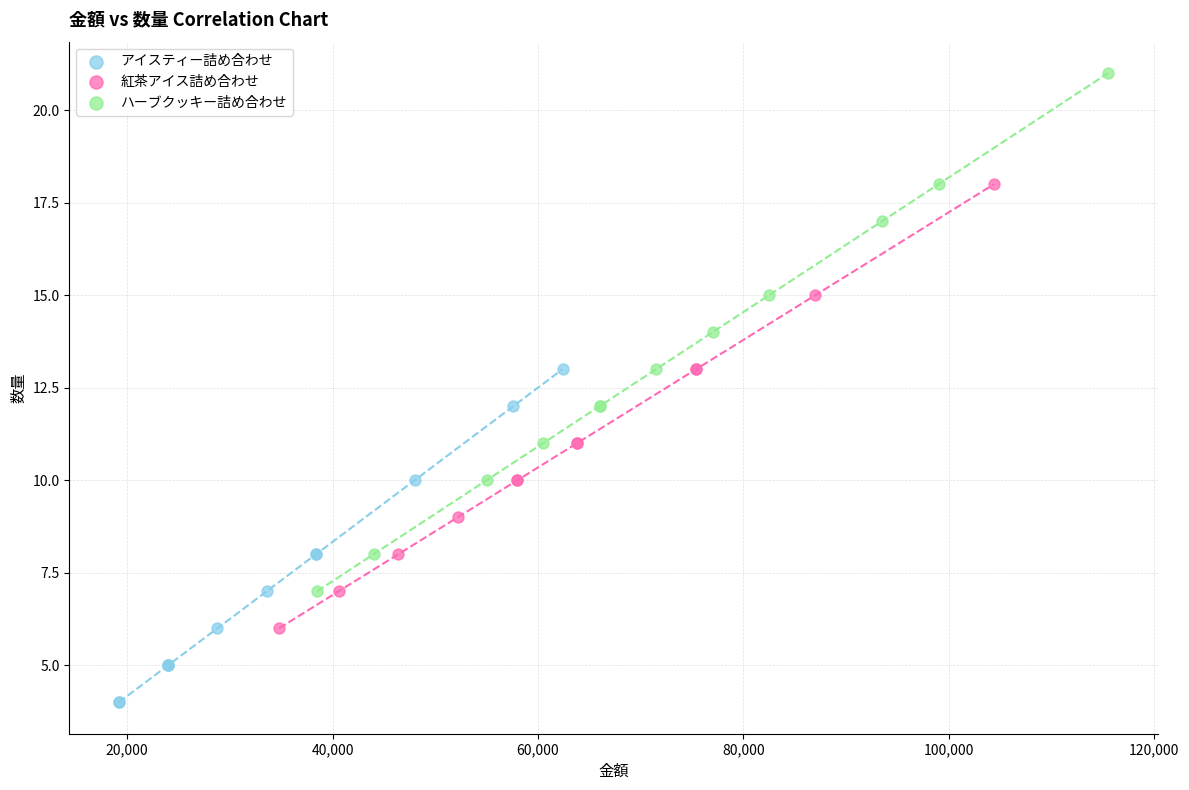

Which series has the largest Y range (max minus min)?

ハーブクッキー詰め合わせ